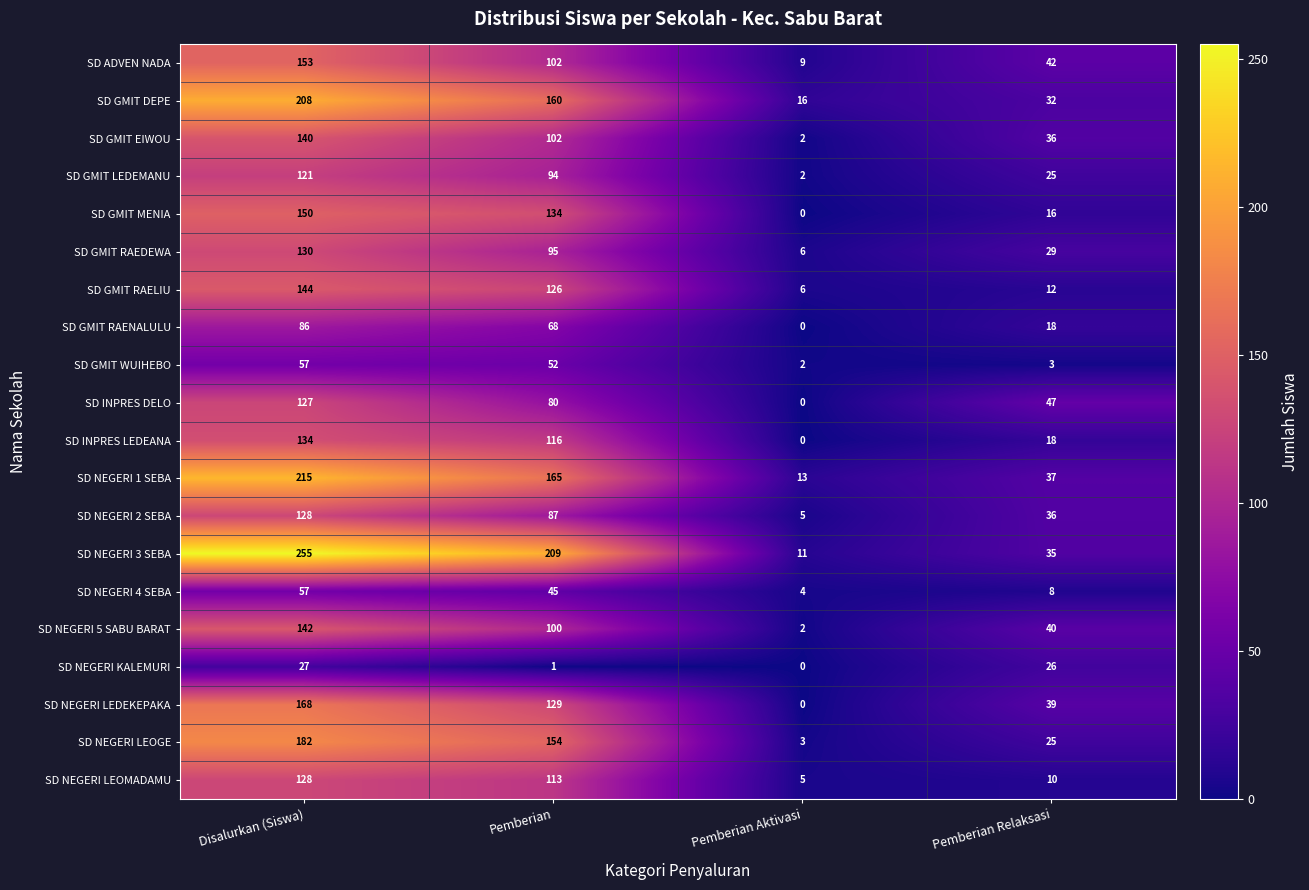

The value of SD NEGERI KALEMURI at Pemberian Relaksasi is 8. True or false?

False